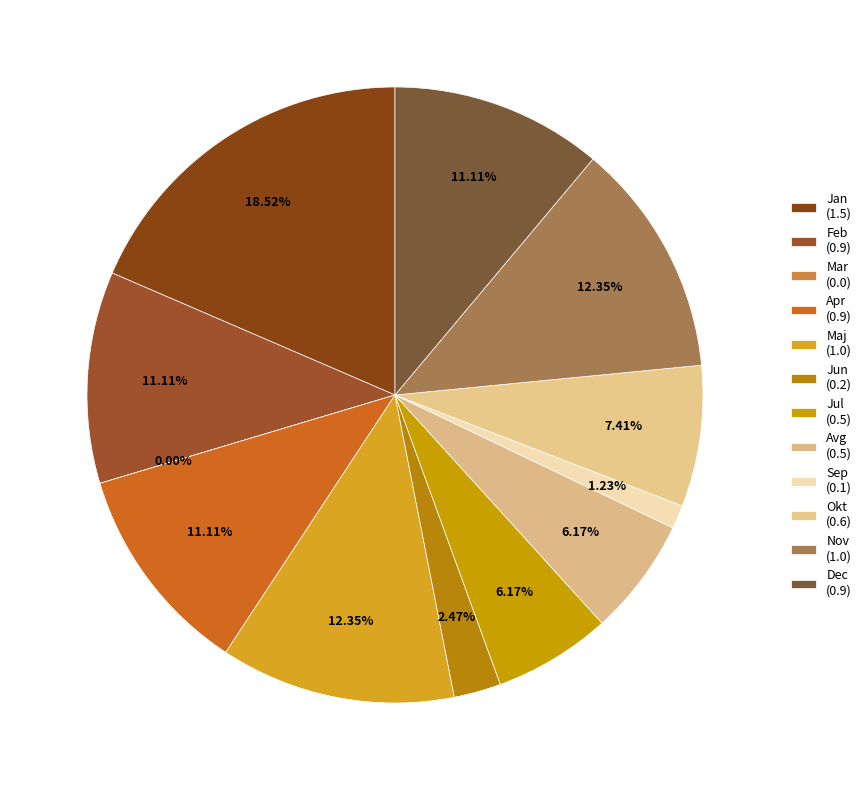

What is the largest slice in the pie chart?

Jan